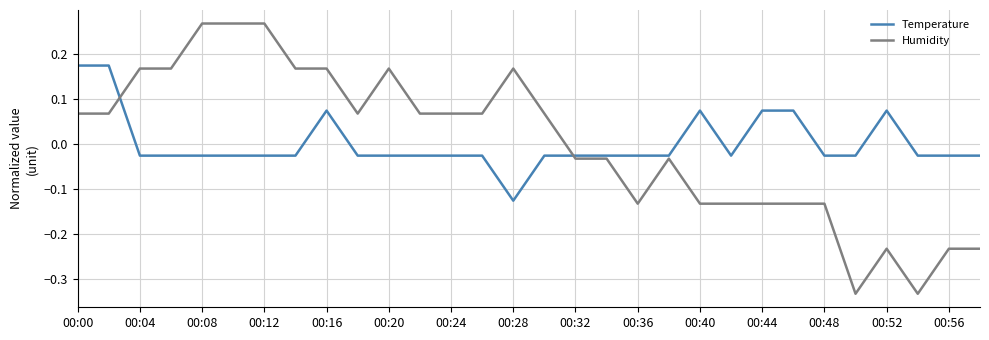

What are all the series names shown in the legend?

Temperature, Humidity